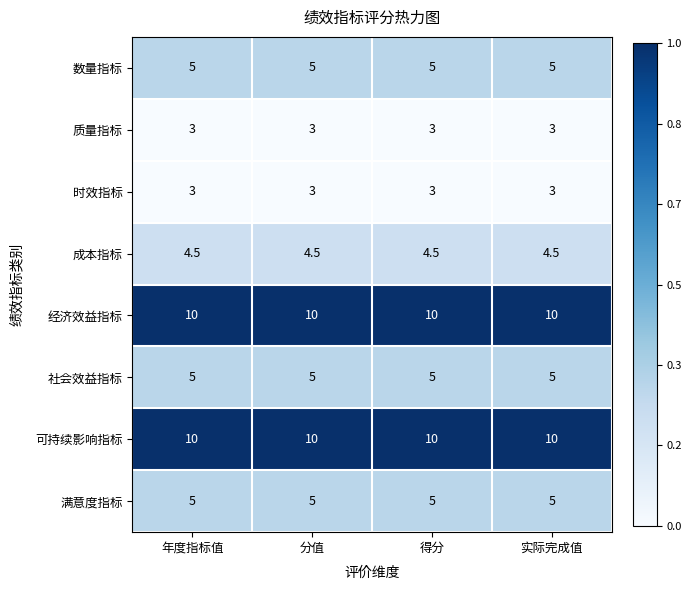

What is the total value across all series at 分值?

45.5